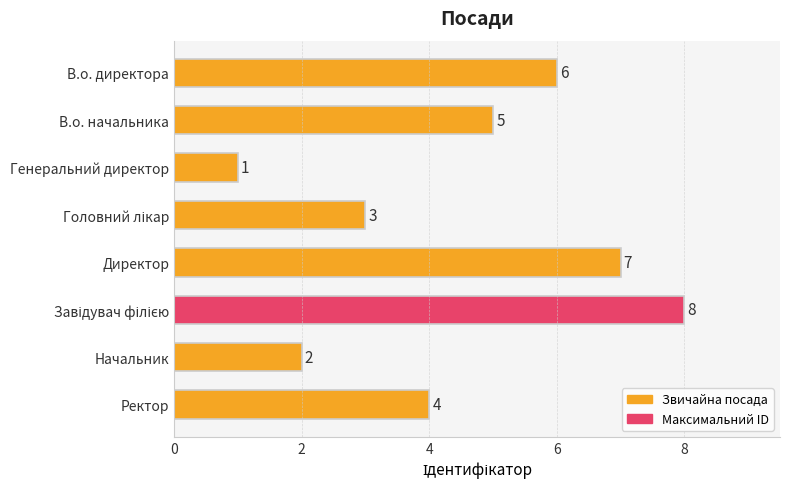

Is it true that the value at Ректор is 4?

True